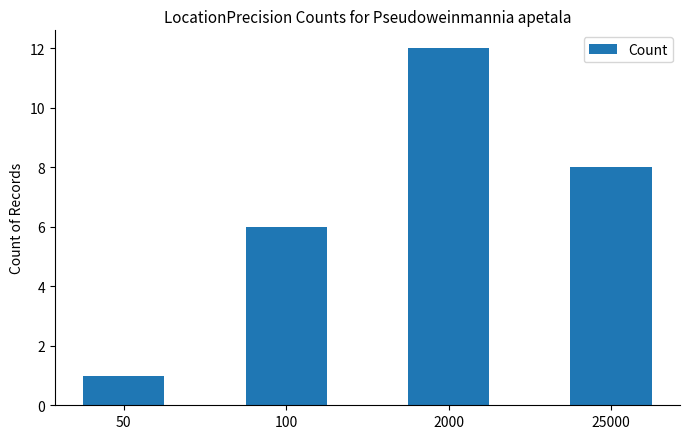

Reading left to right, transcribe all the data shown in this chart.

1	6	12	8